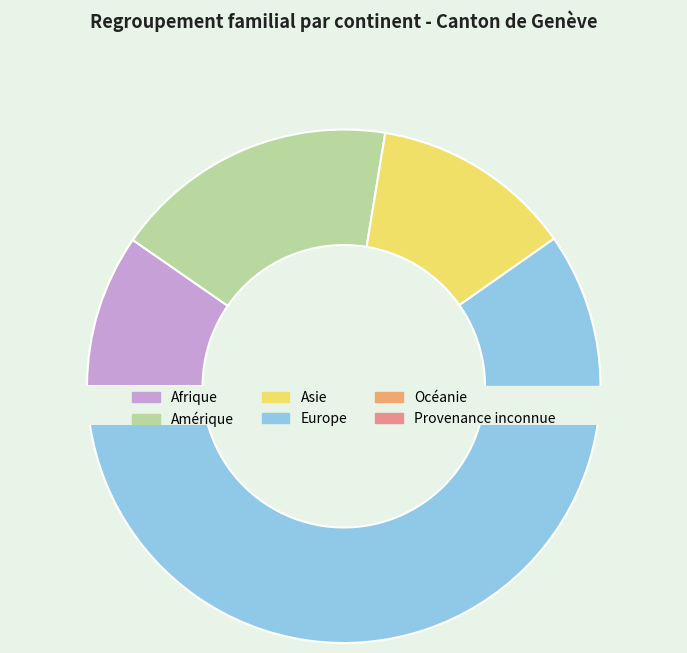

How much of the chart is everything except Europe?

40.8%